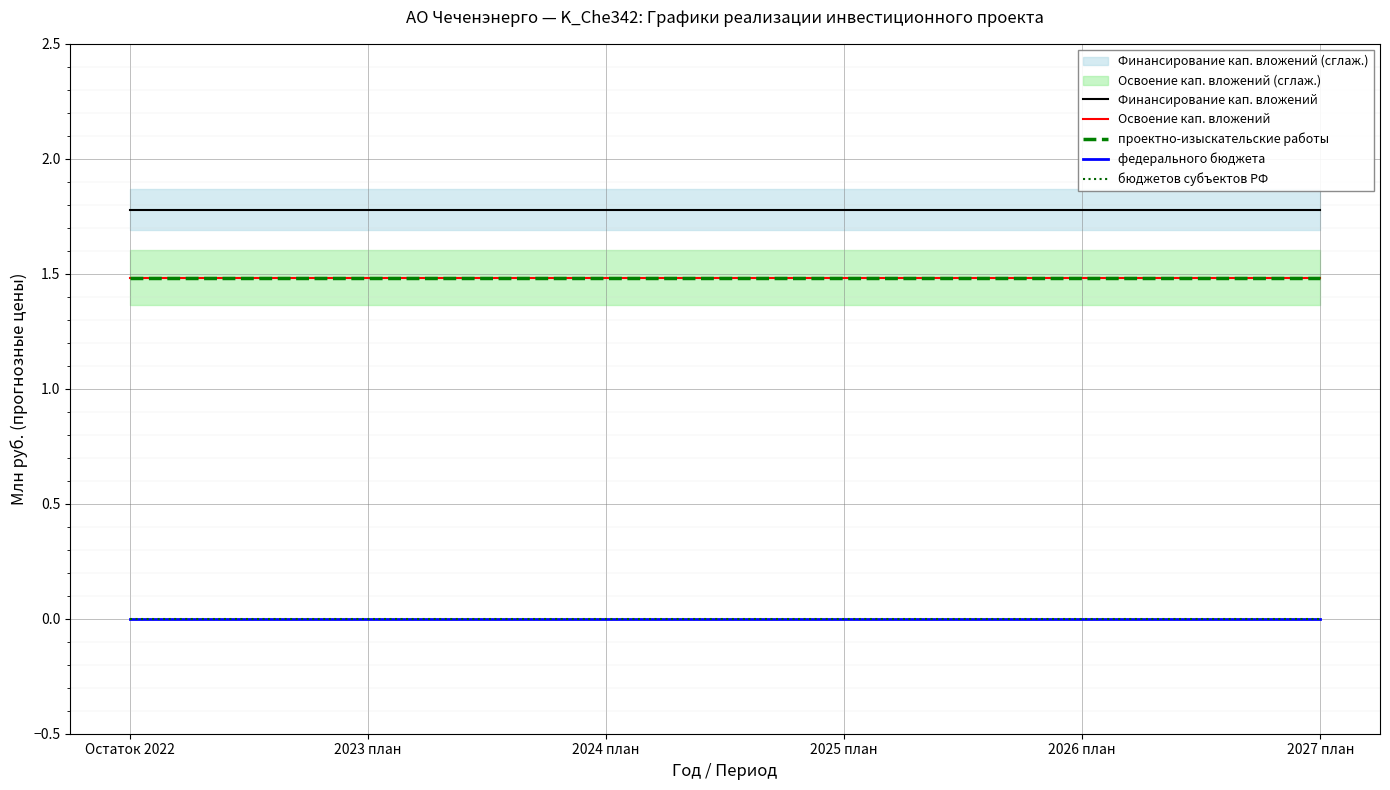

Which label corresponds to the smallest value in the chart?

Остаток 2022